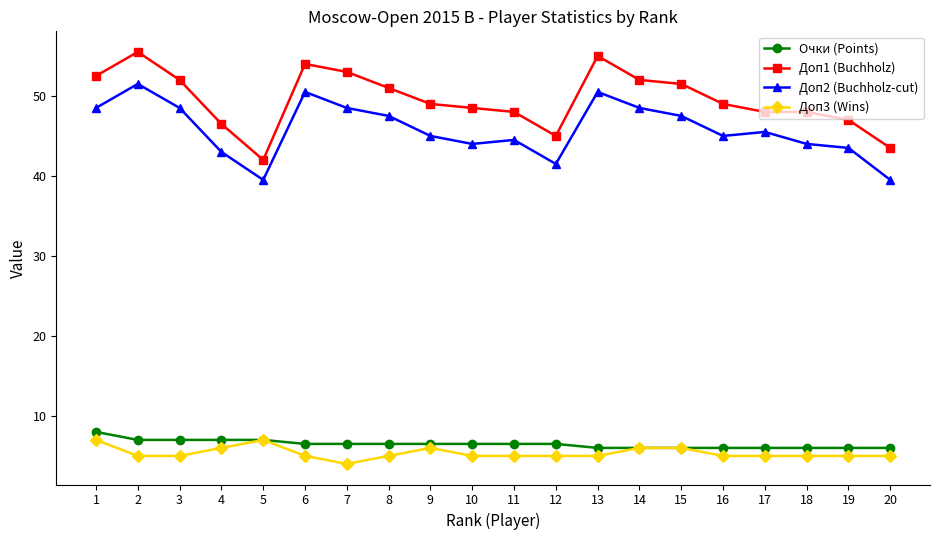

Is the value of Очки (Points) at 3 greater than the value of Доп3 (Wins) at 7?

Yes